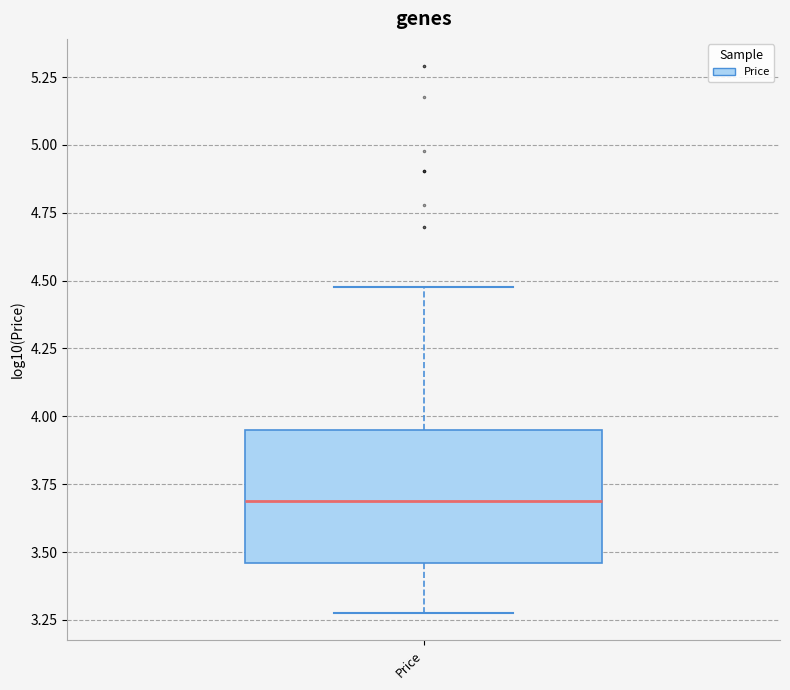

Where does the upper whisker of the box for Price end on the y-axis? The values are not printed on the chart, so give them approximately, as read against the axis.

4.50